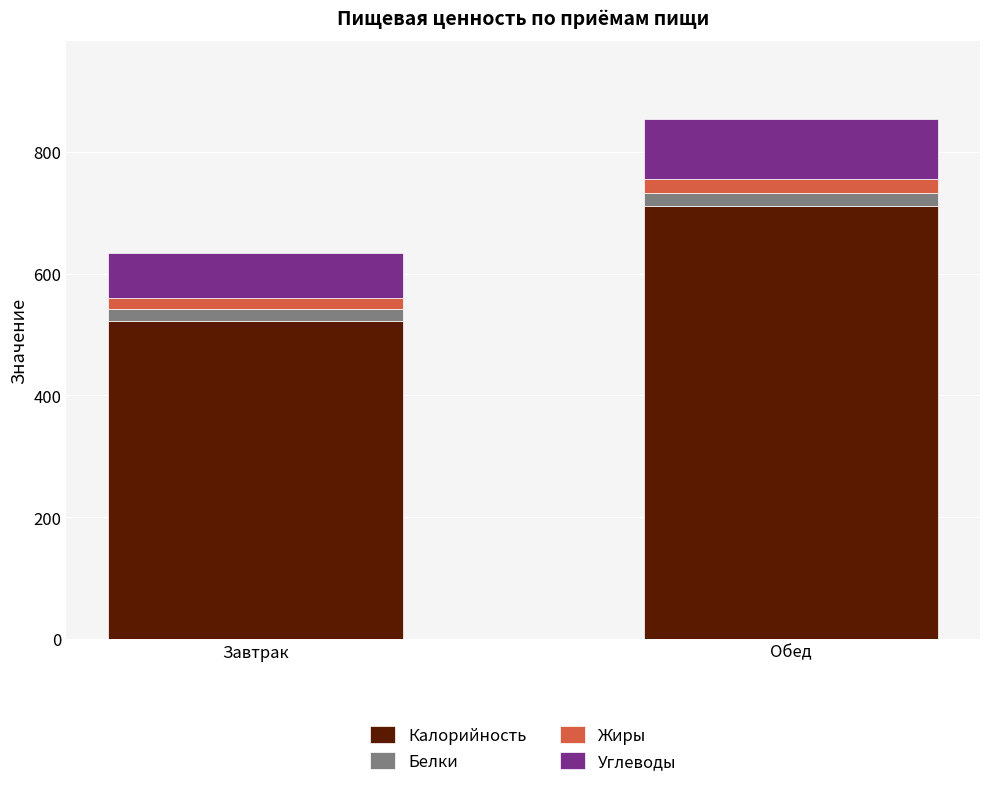

What is the minimum value for Калорийность?

522.5